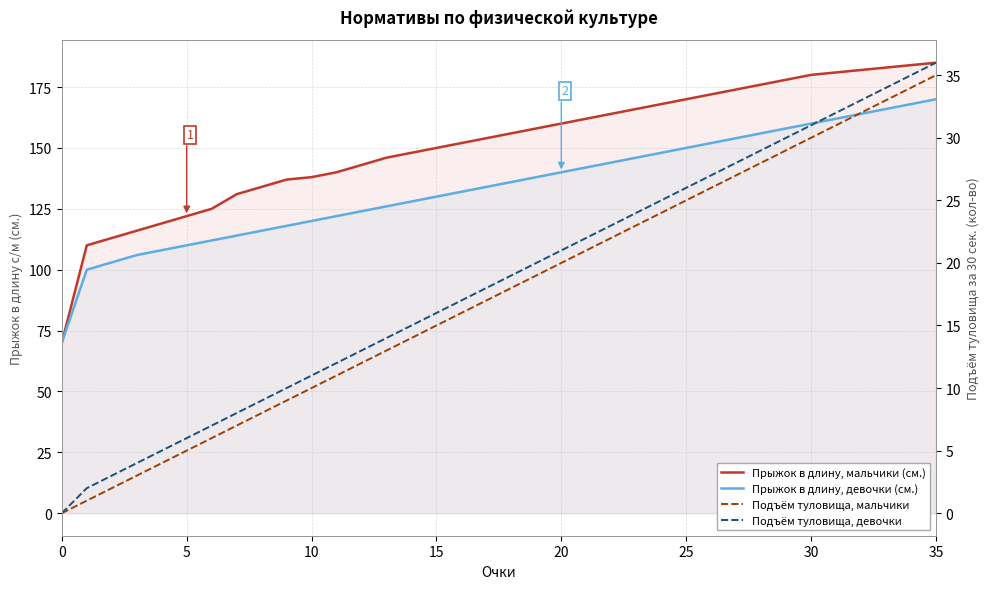

What is the maximum value shown in the chart?

185